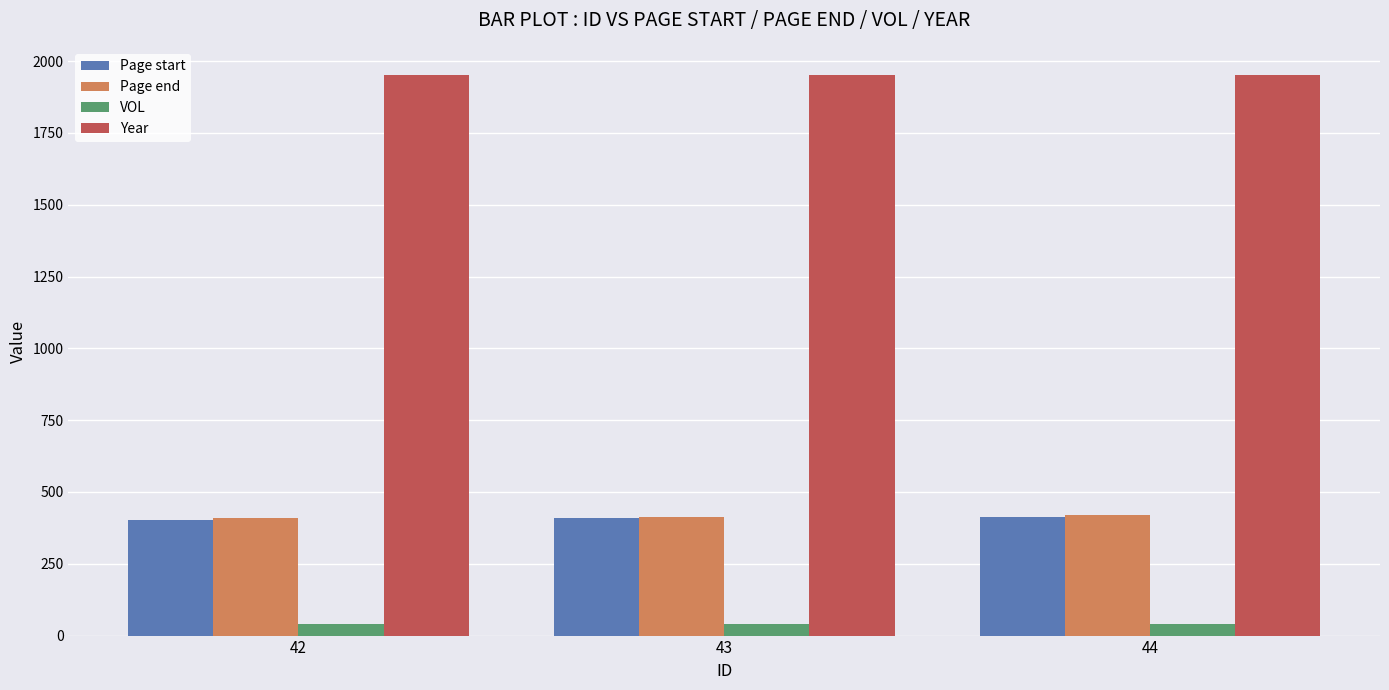

What is the lowest value of the VOL series?

39